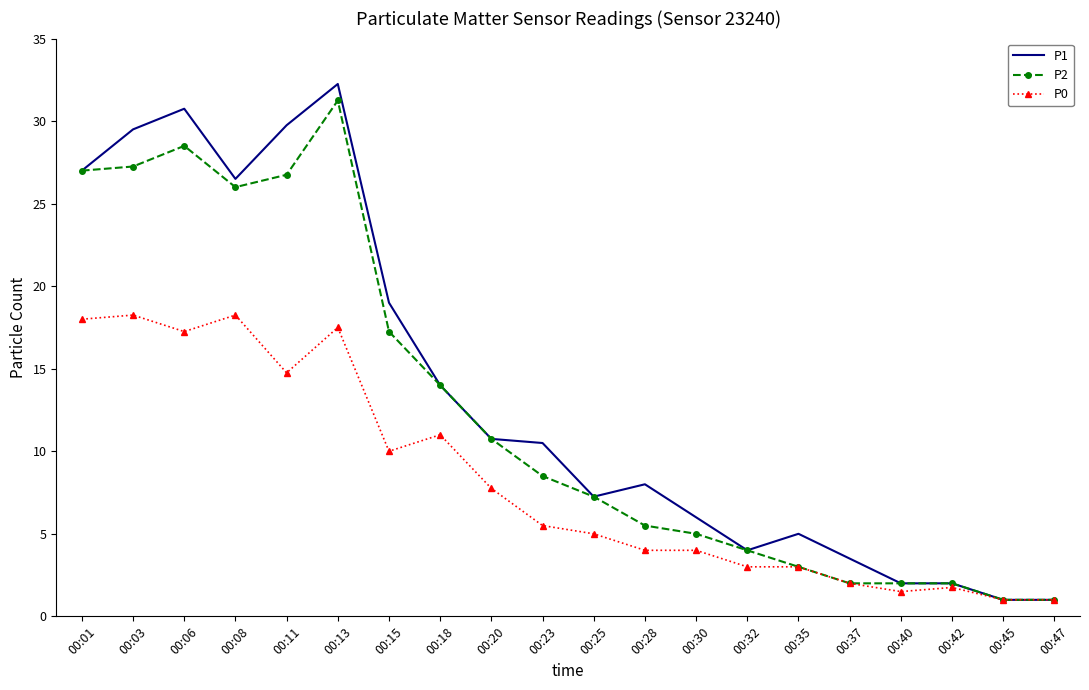

What are all the series names shown in the legend?

P1, P2, P0